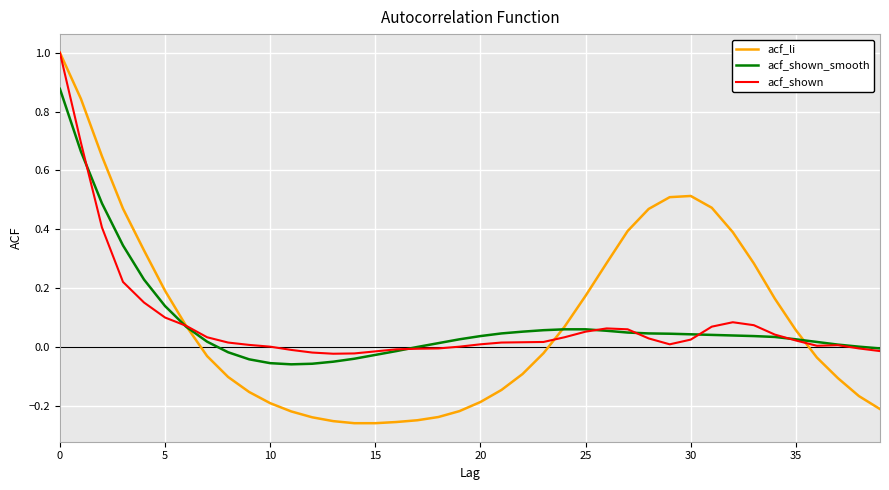

Which series has the largest range (max minus min)?

acf_li